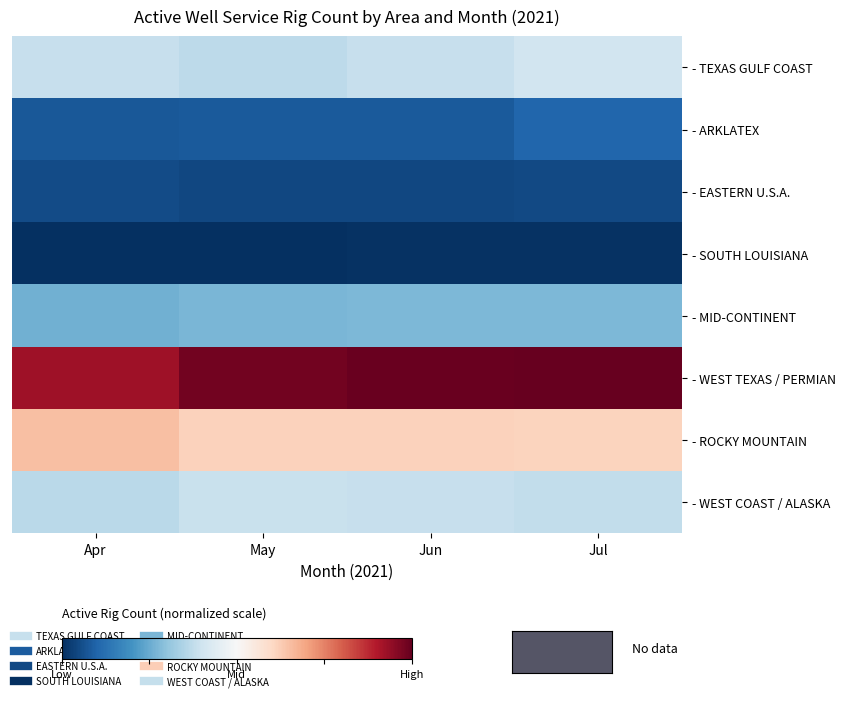

How many series are shown in this chart?

8